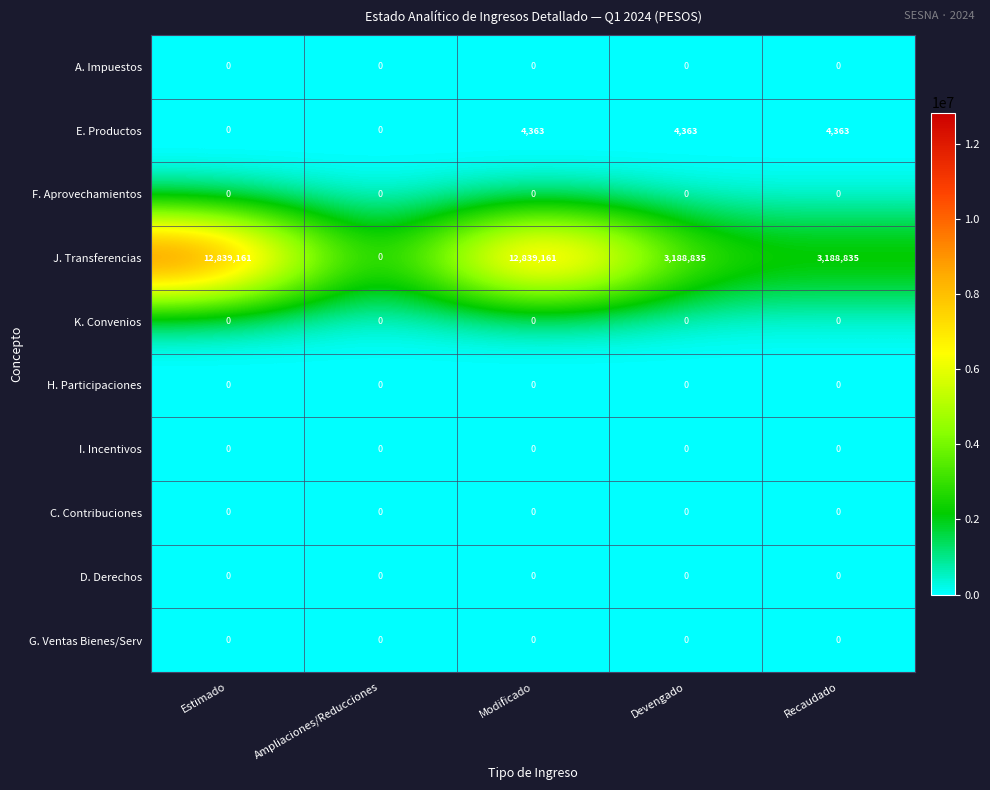

Which series has the largest range (max minus min)?

J. Transferencias